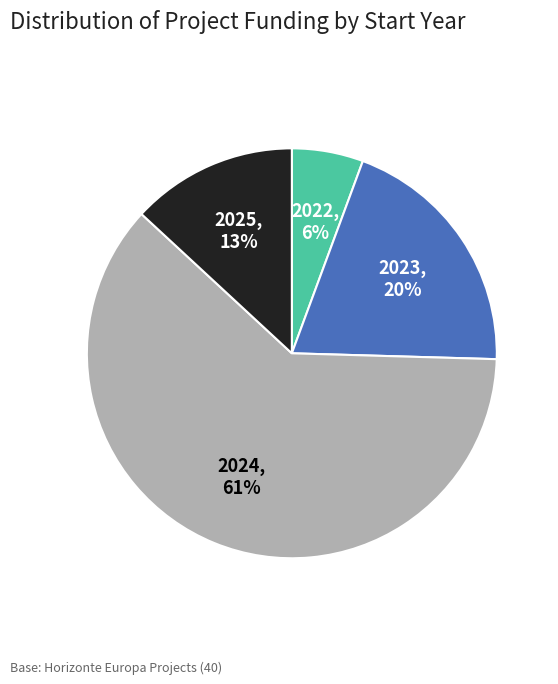

To the nearest percent, what portion does 2024 represent?

61%